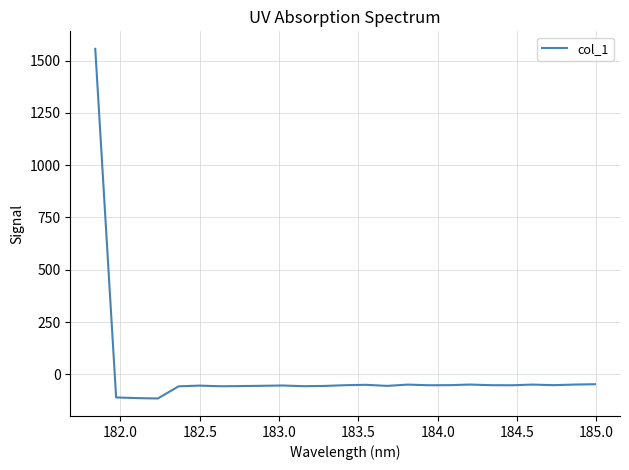

What is the difference between the maximum and minimum values?

1671.5